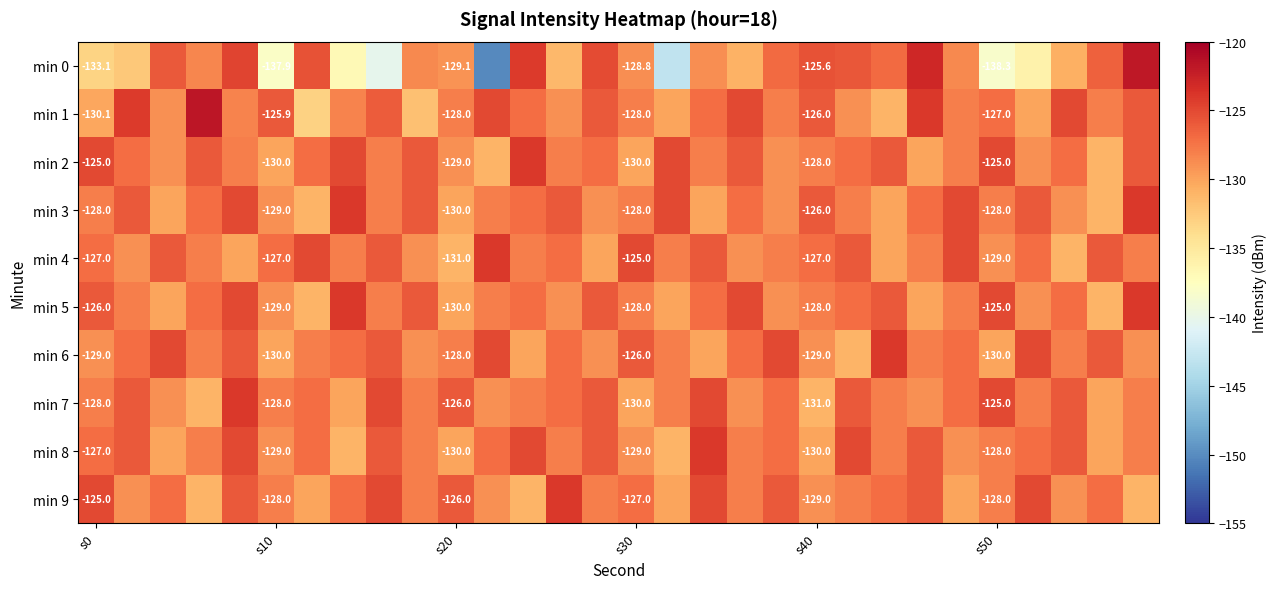

Where is min 8 nearest to the value -127?

s0